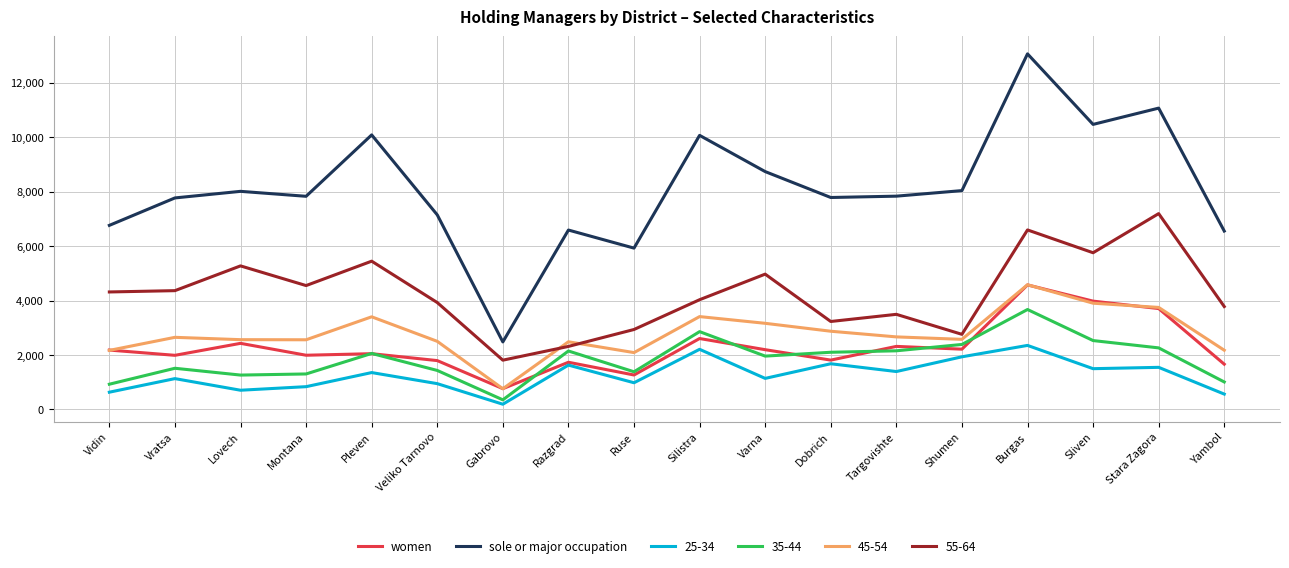

What is the approximate value of 35-44 at Varna, to the nearest 10?

1960